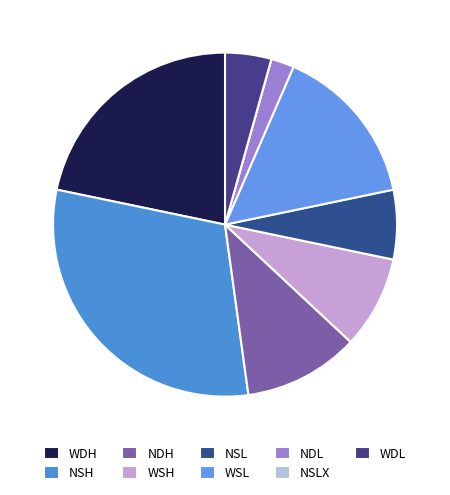

True or false: WSH accounts for 23% of the total.

False